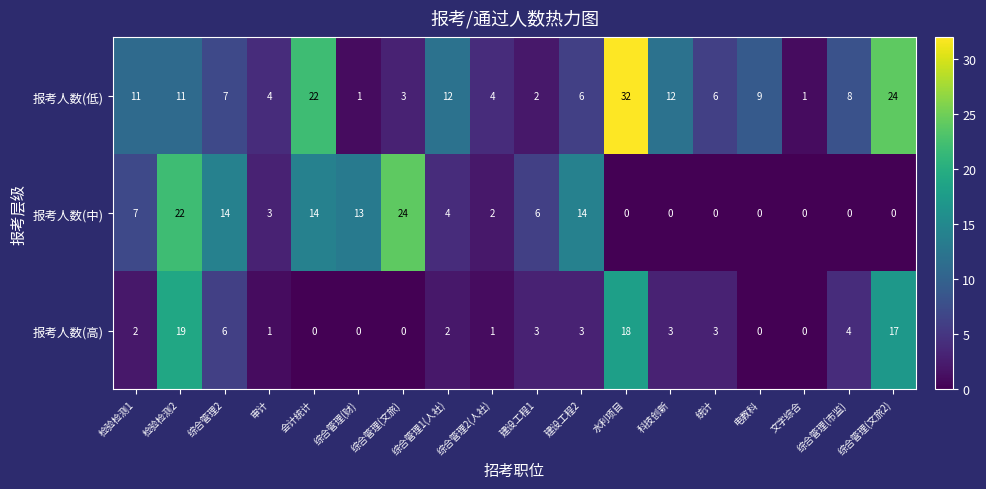

Which series changed the most between 审计 and 综合管理(财)?

报考人数(中)